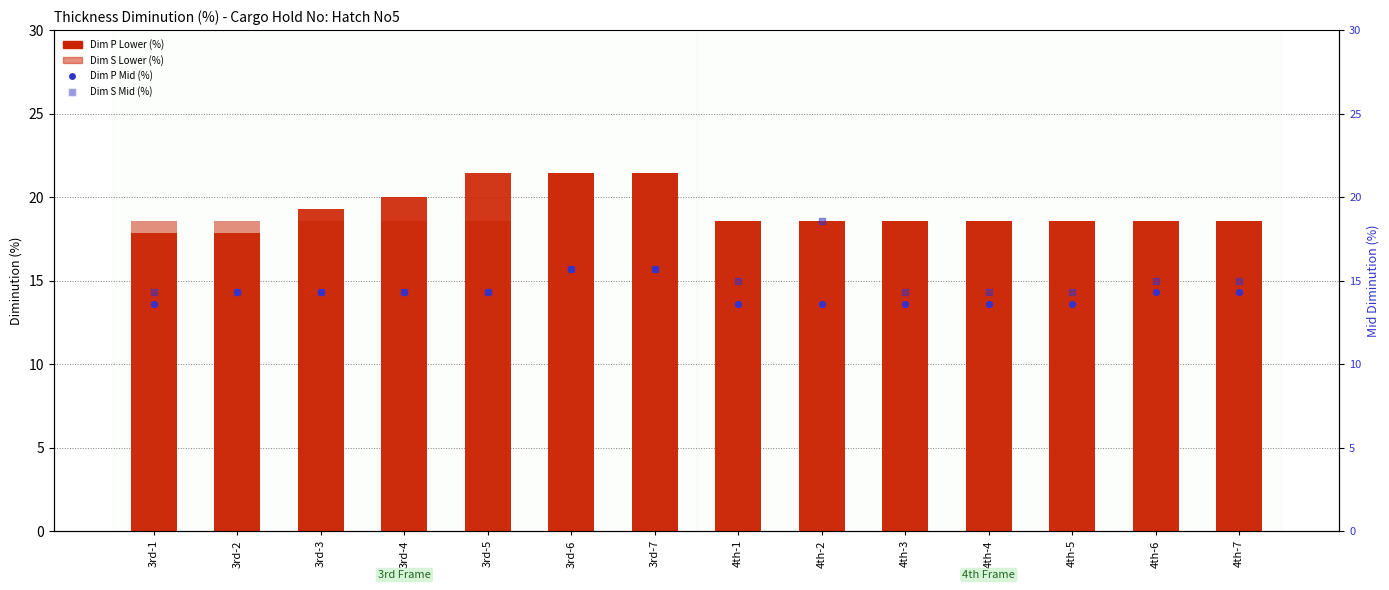

At how many categories does at least one series exceed 19?

5